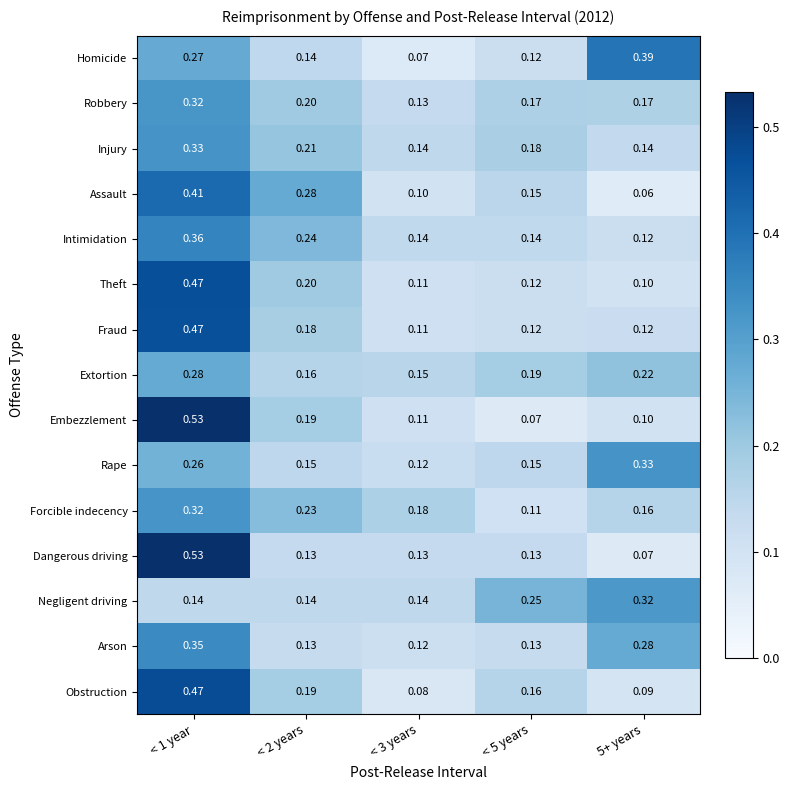

Between < 1 year and < 5 years, which series saw the biggest shift?

Embezzlement